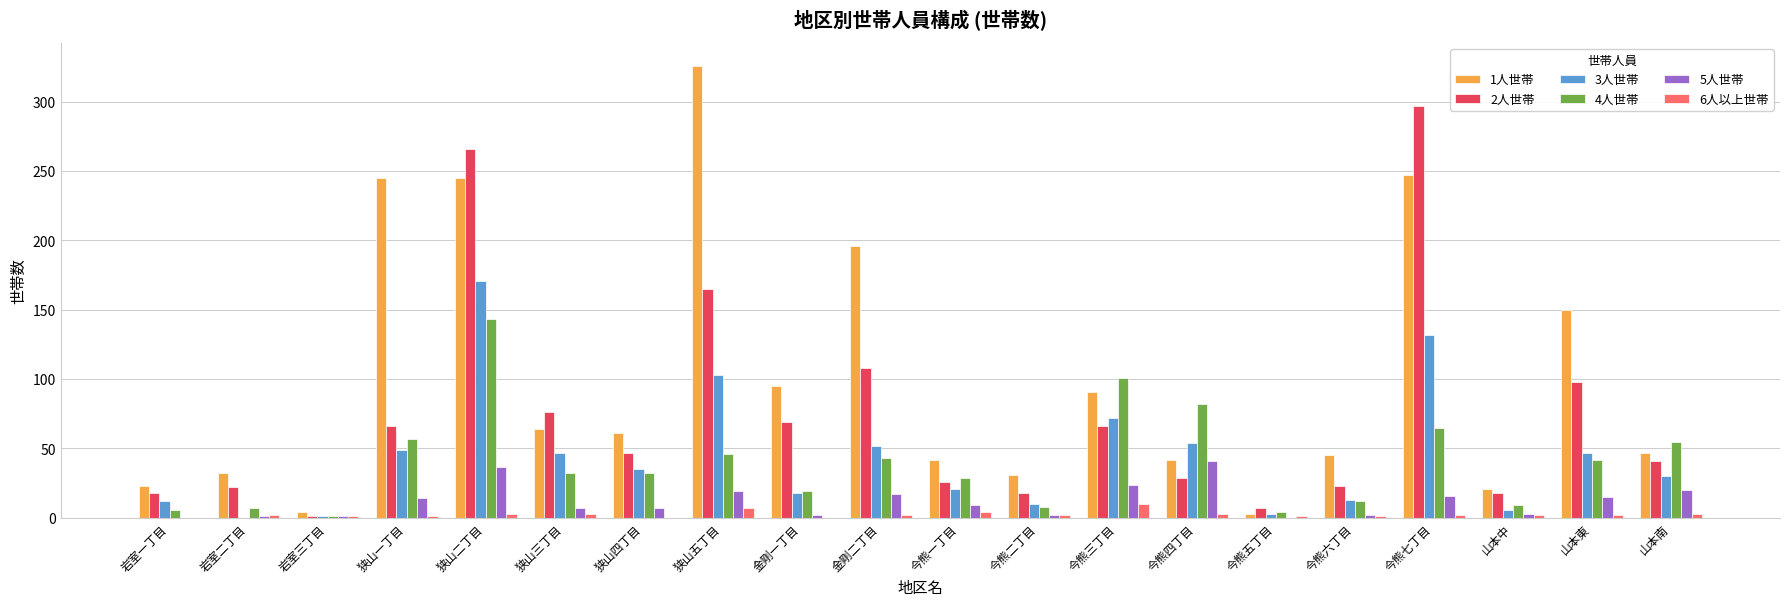

Is it true that 1人世帯 equals 280 at 金剛二丁目?

False